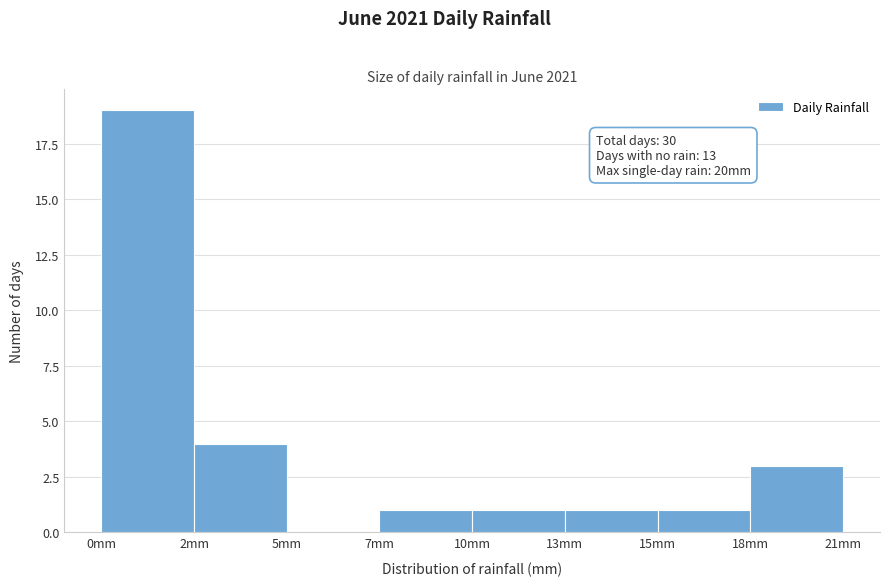

Reading left to right, transcribe all the data shown in this chart.

0mm=19	2mm=4	5mm=0	7mm=1	10mm=1	13mm=1	15mm=1	18mm=3